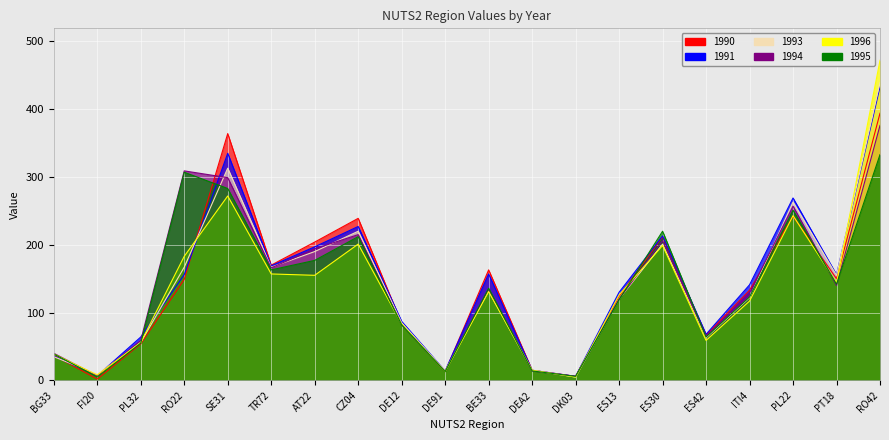

At which label is 1993 closest to 222?

CZ04